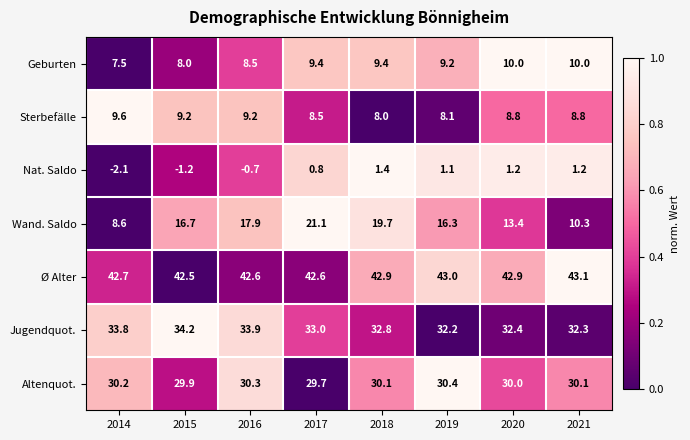

At which category is the sum across all series the highest?

2017